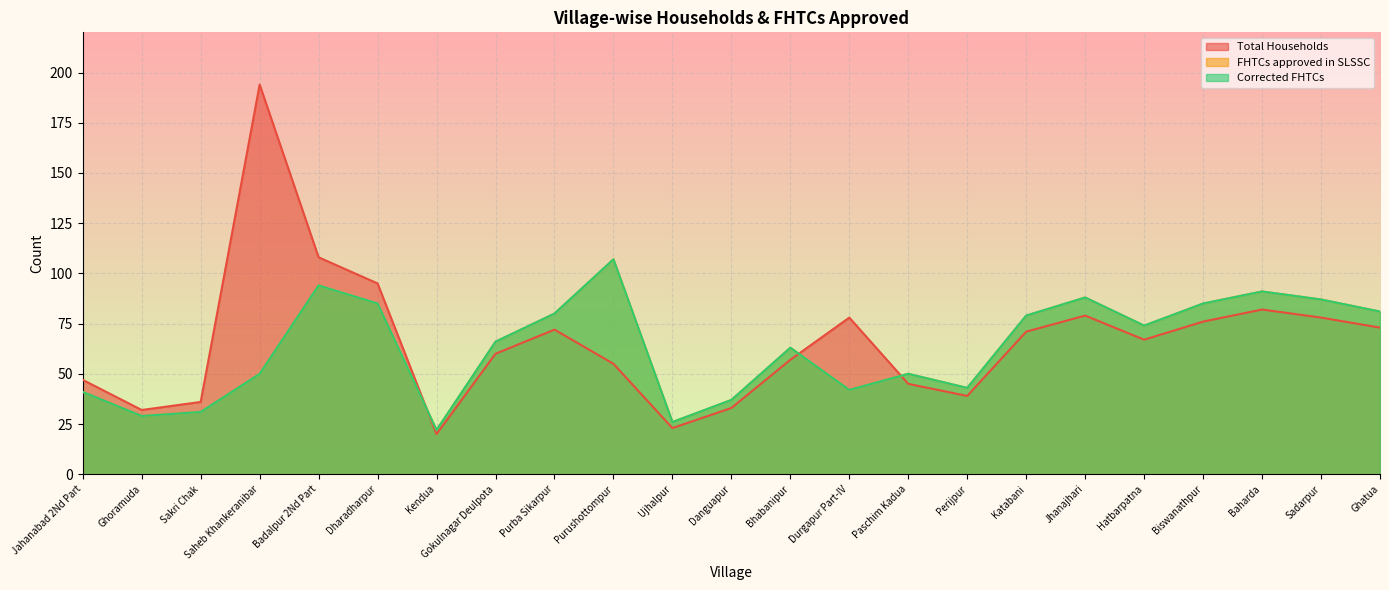

Which series changed the most between Gokulnagar Deulpota and Paschim Kadua?

FHTCs approved in SLSSC